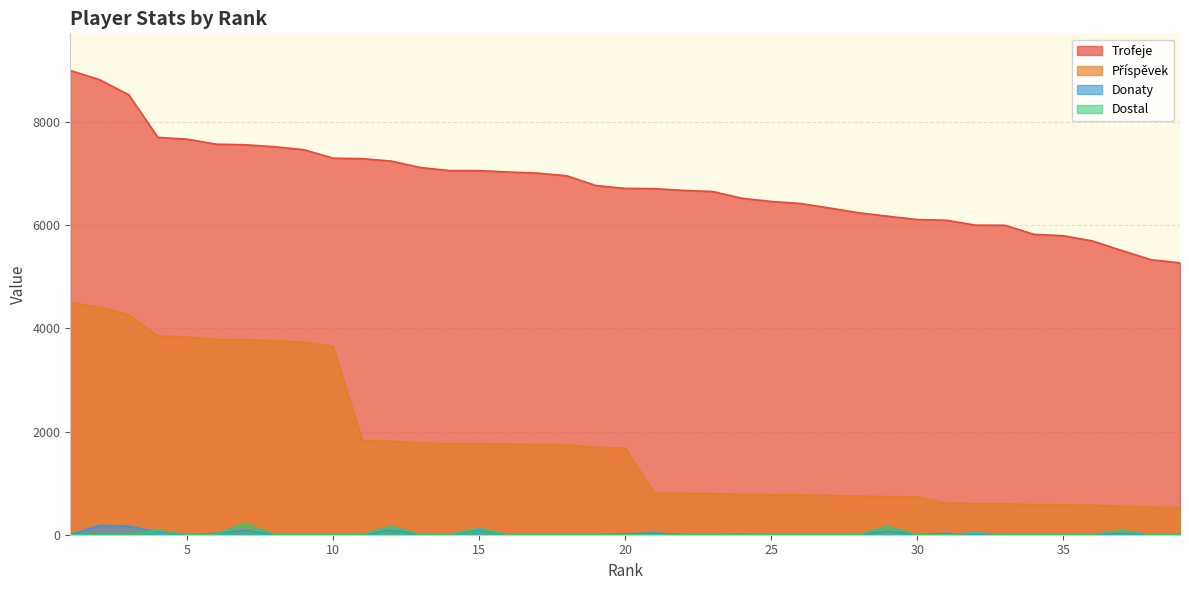

How many data points in Donaty are above 0?

13